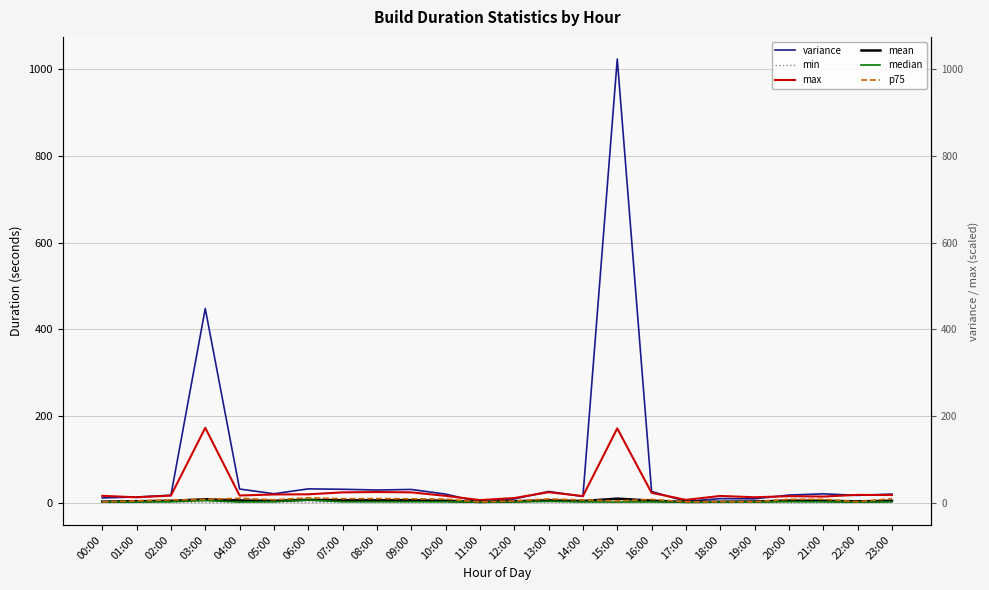

Between 08:00 and 23:00, which is larger?

08:00